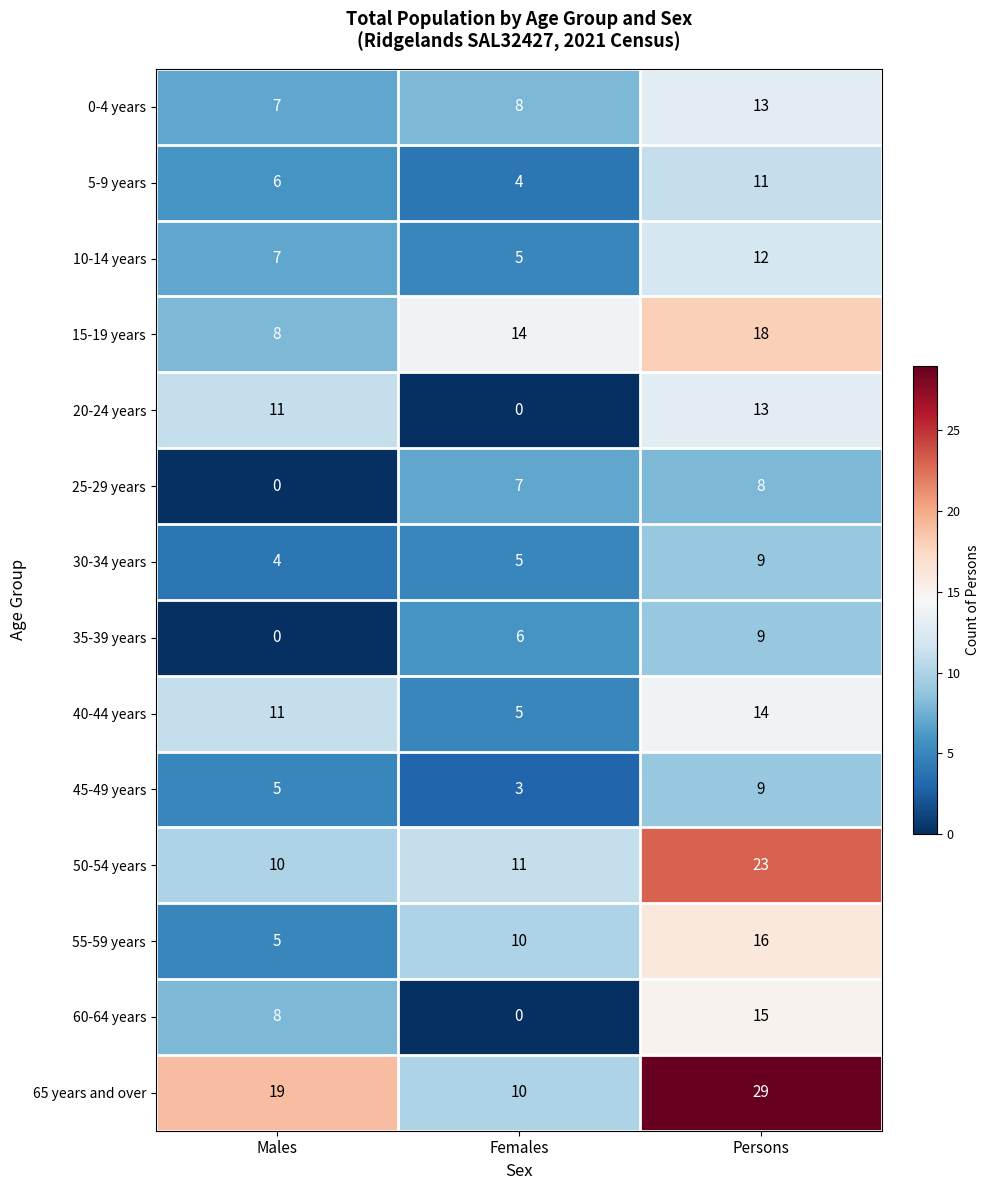

Between Females and Persons, which series saw the biggest shift?

65 years and over